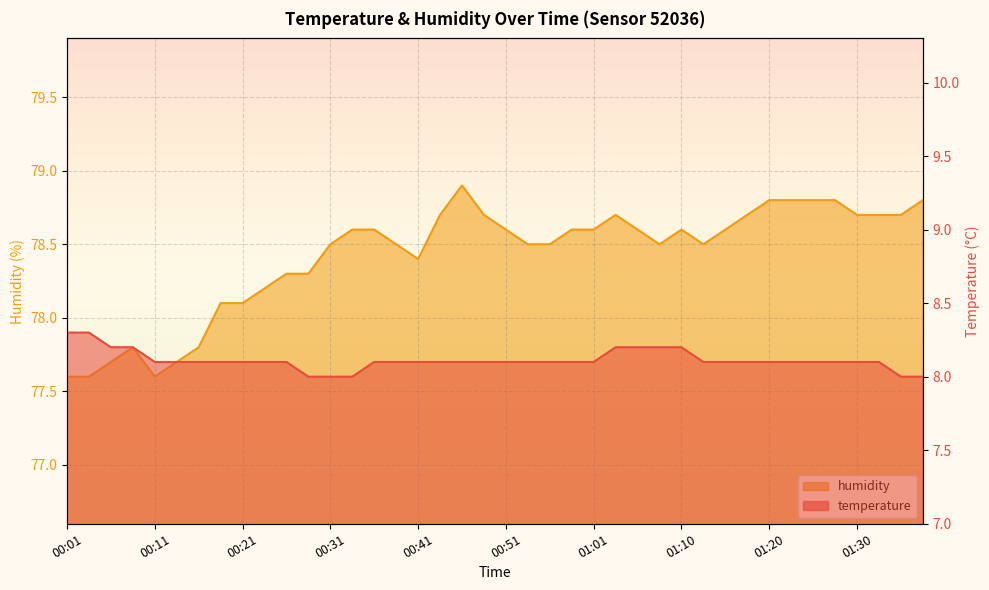

Reading left to right, list all the values displayed in this chart.

temperature: 8.3	8.3	8.2	8.2	8.1	8.1	8.1	8.1	8.1	8.1	8.1	8.0	8.0	8.0	8.1	8.1	8.1	8.1	8.1	8.1	8.1	8.1	8.1	8.1	8.1	8.2	8.2	8.2	8.2	8.1	8.1	8.1	8.1	8.1	8.1	8.1	8.1	8.1	8.0	8.0
humidity: 77.6	77.6	77.7	77.8	77.6	77.7	77.8	78.1	78.1	78.2	78.3	78.3	78.5	78.6	78.6	78.5	78.4	78.7	78.9	78.7	78.6	78.5	78.5	78.6	78.6	78.7	78.6	78.5	78.6	78.5	78.6	78.7	78.8	78.8	78.8	78.8	78.7	78.7	78.7	78.8